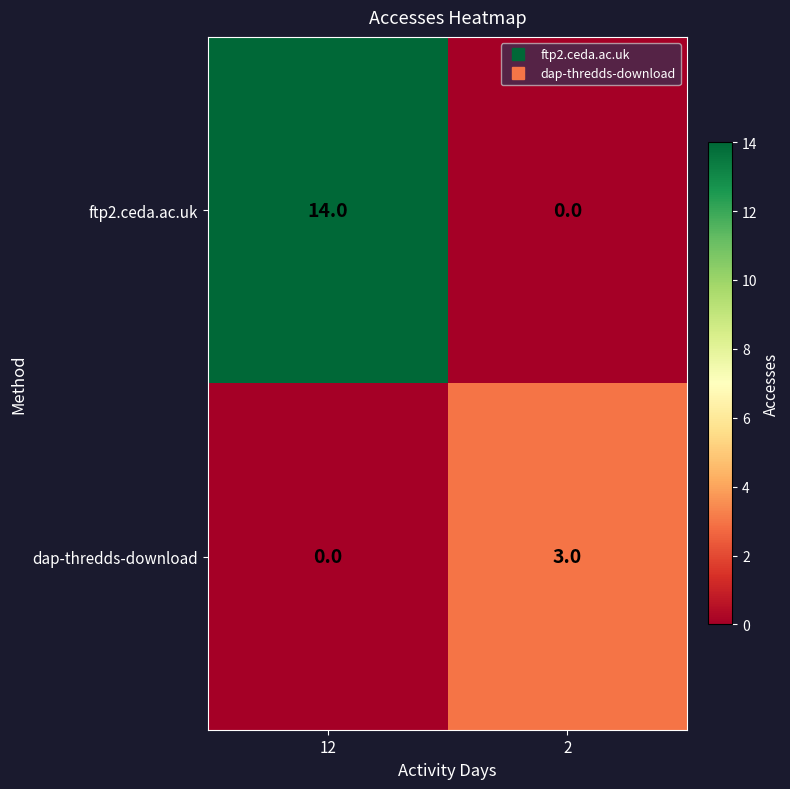

Rank the series by their maximum value, from highest to lowest.

ftp2.ceda.ac.uk, dap-thredds-download